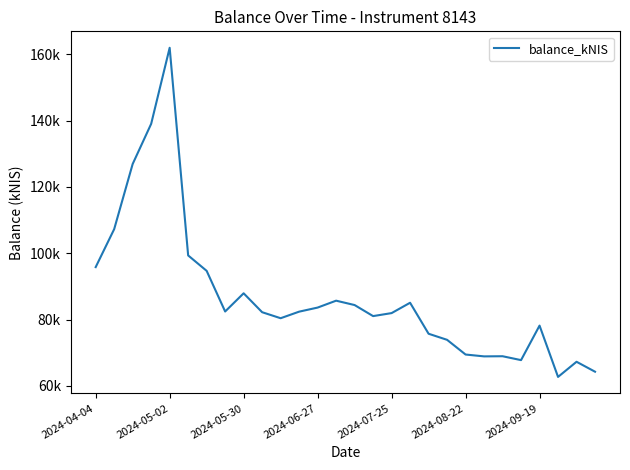

What is the sum of all values?

2438877.3